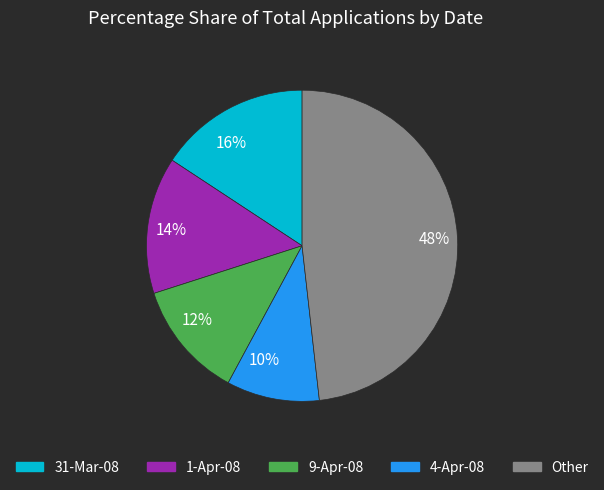

What percentage is the 31-Mar-08 slice, to the nearest percent?

16%